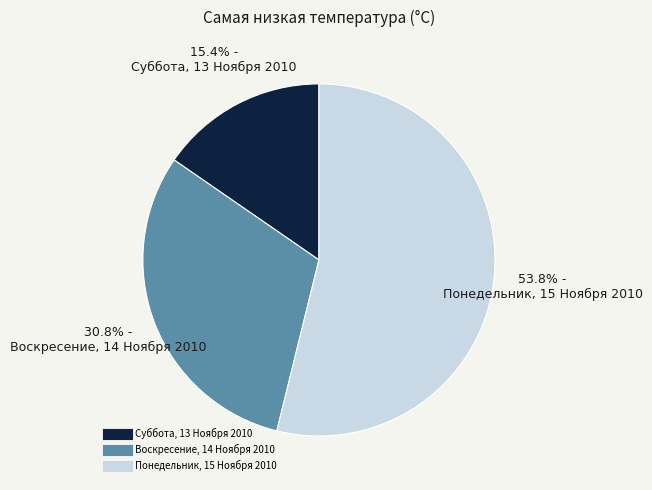

How many segments does this pie chart have?

3